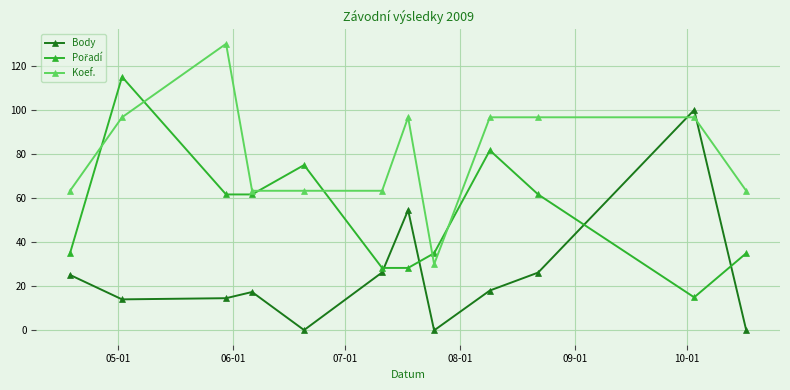

At how many categories does at least one series exceed 11?

12